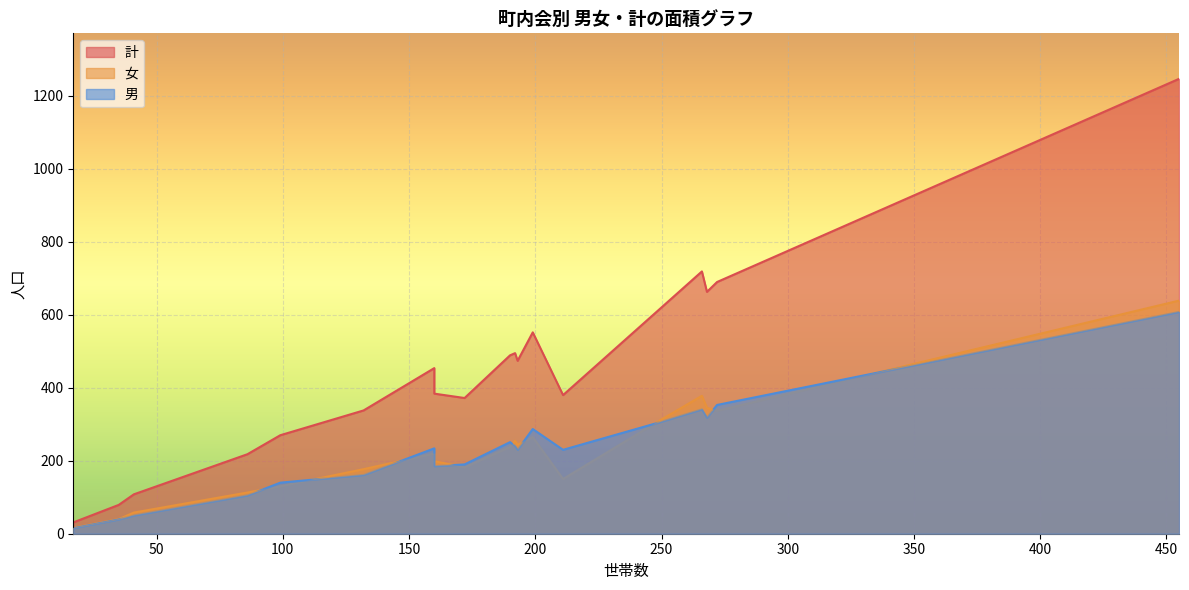

True or false: 女 and 計 cross at least once.

False